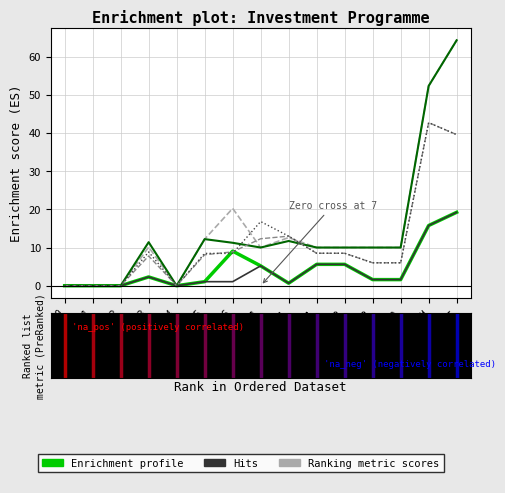

Which label corresponds to the largest value in the chart?

ВСЕГО факт